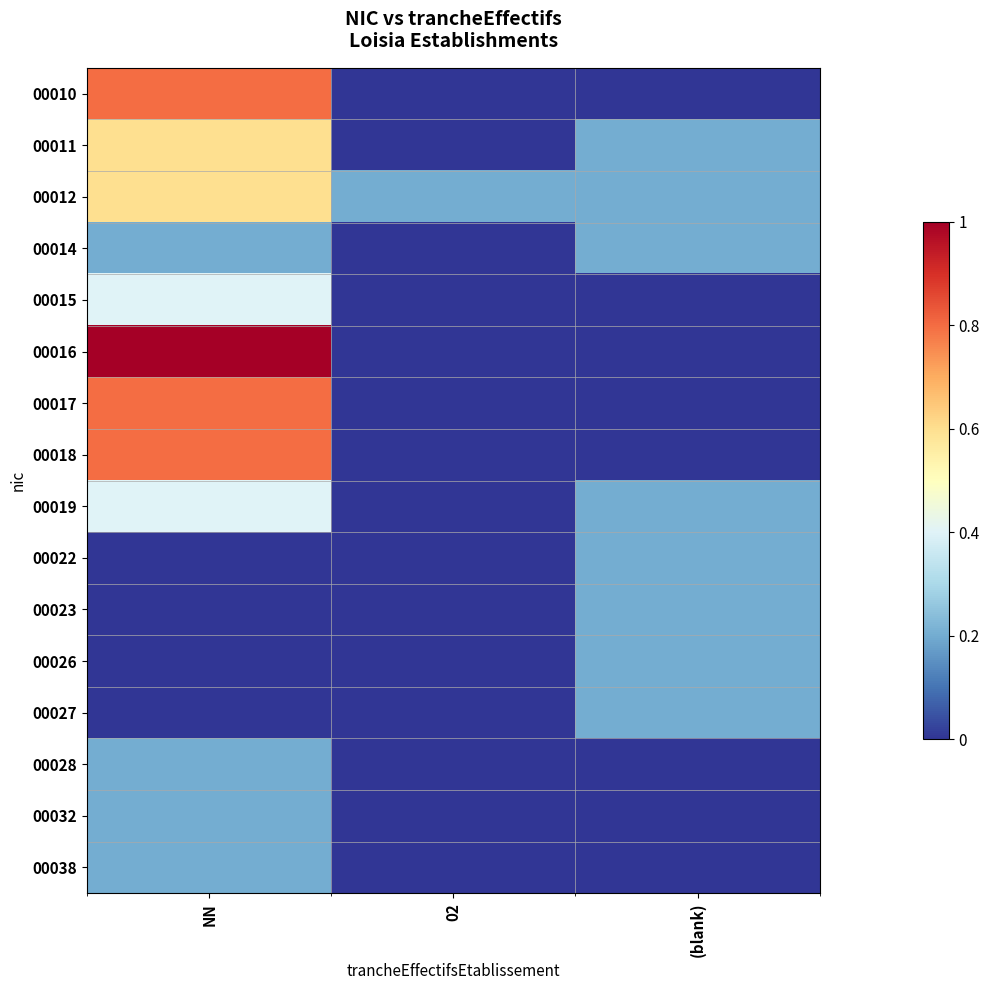

At how many categories does at least one series exceed 0?

3